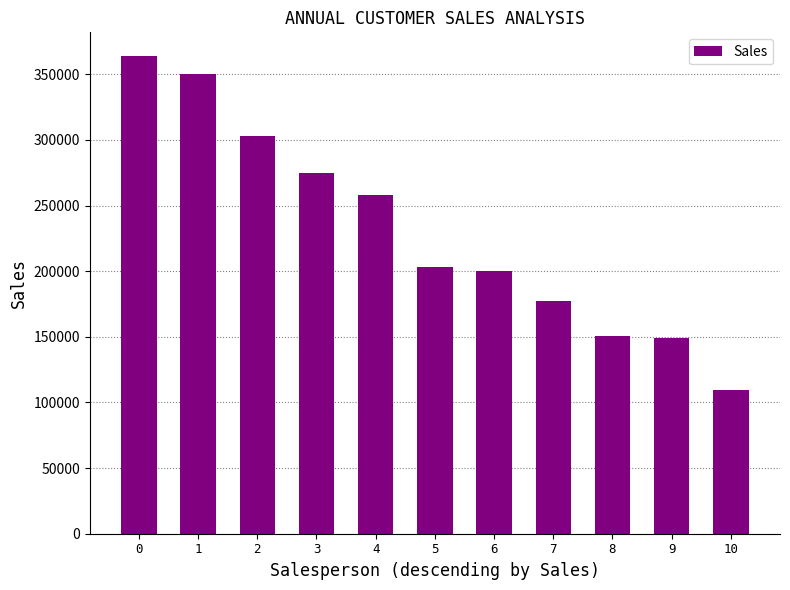

What is the difference between the maximum and minimum values?

254255